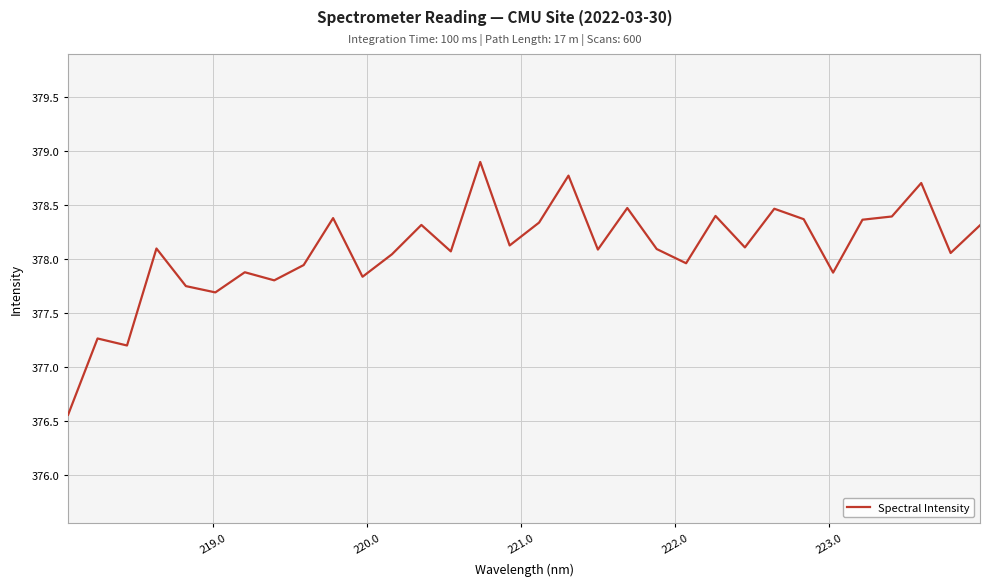

What is the difference between the maximum and minimum values?

2.3